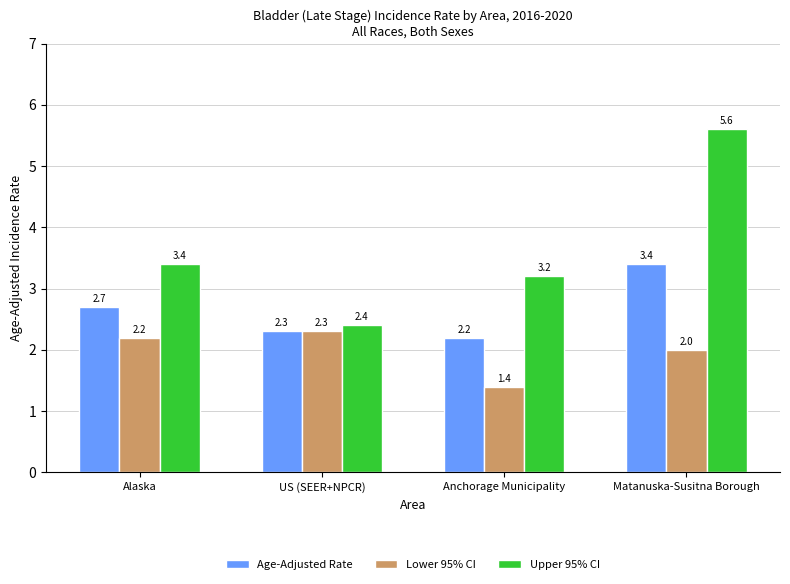

List the series in order of their peak value, lowest first.

Lower 95% CI, Age-Adjusted Rate, Upper 95% CI